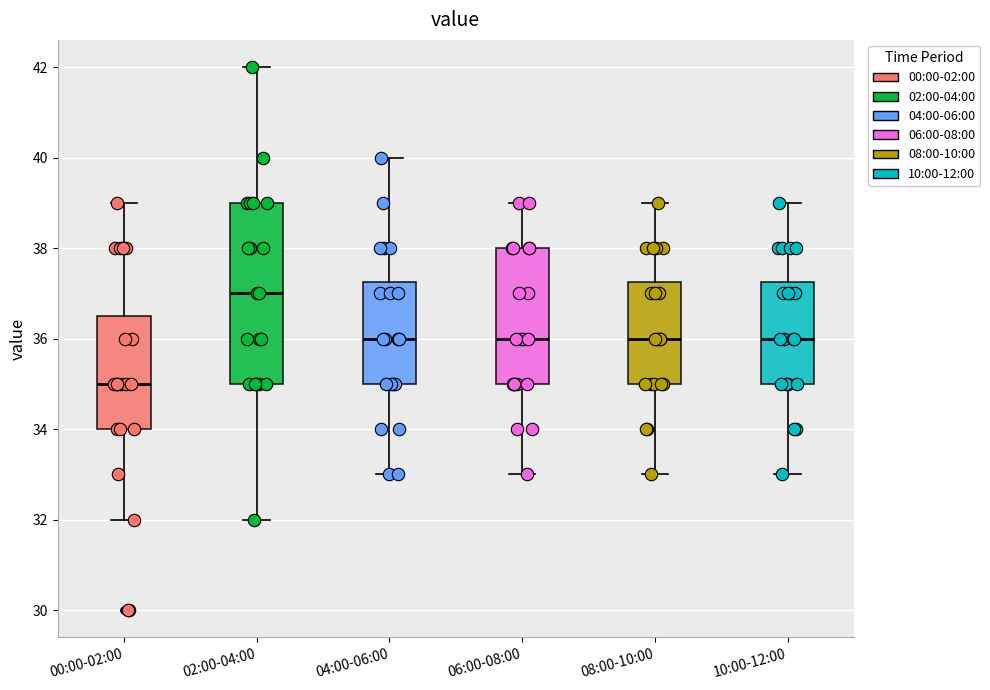

Comparing the boxes themselves (not the whiskers), which one is the tallest?

02:00-04:00